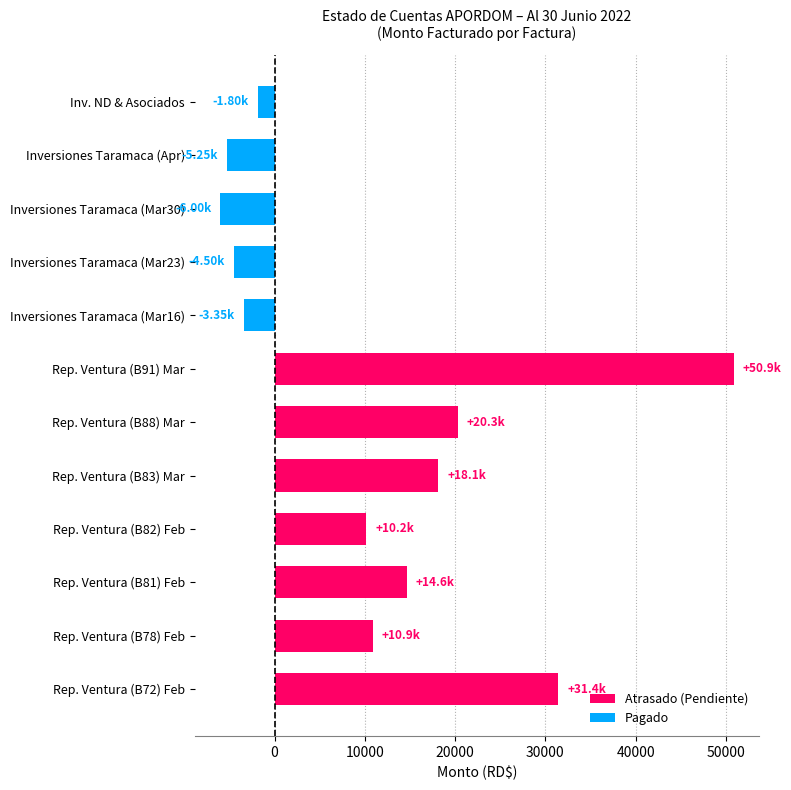

Which has a higher value, Rep. Ventura (B72) Feb or Rep. Ventura (B88) Mar?

Rep. Ventura (B72) Feb